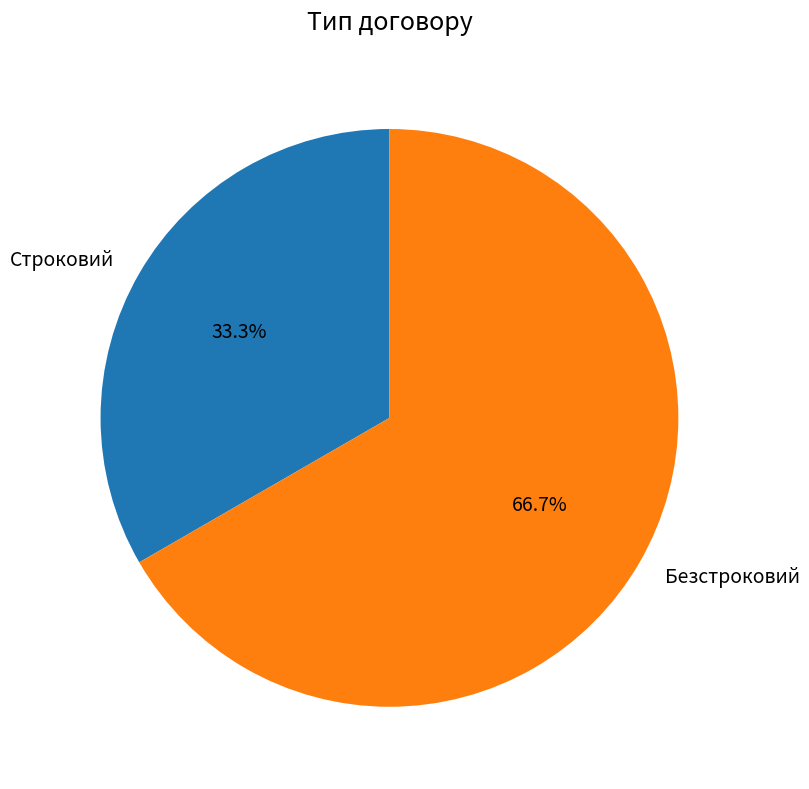

Approximately how many times larger is the value at Строковий compared to Безстроковий?

0.5